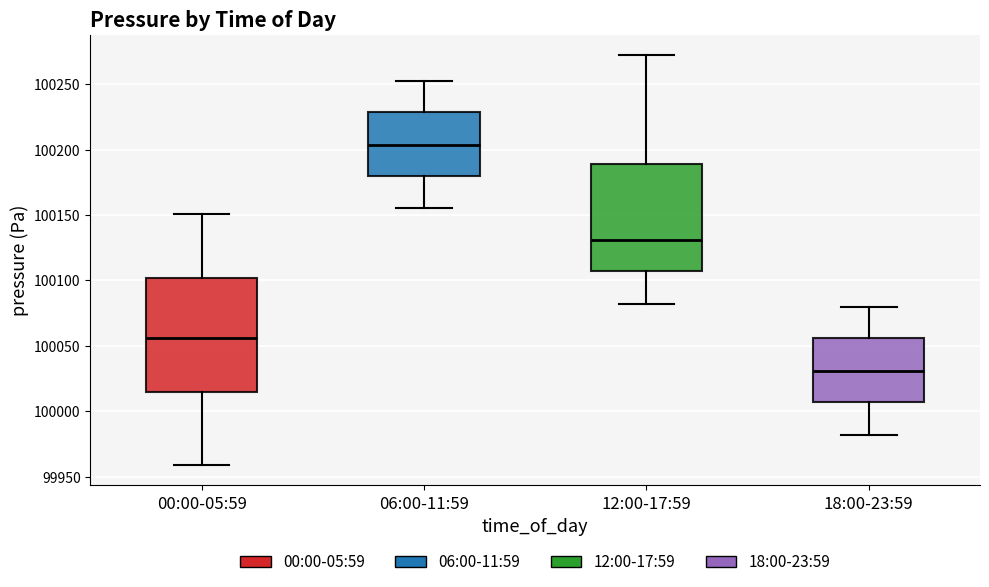

Where does the upper whisker of the box for 18:00-23:59 end on the y-axis? The values are not printed on the chart, so give them approximately, as read against the axis.

100080